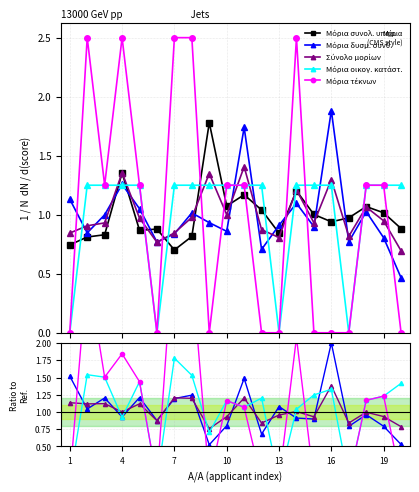

What is the maximum value for Σύνολο μορίων?

1.4